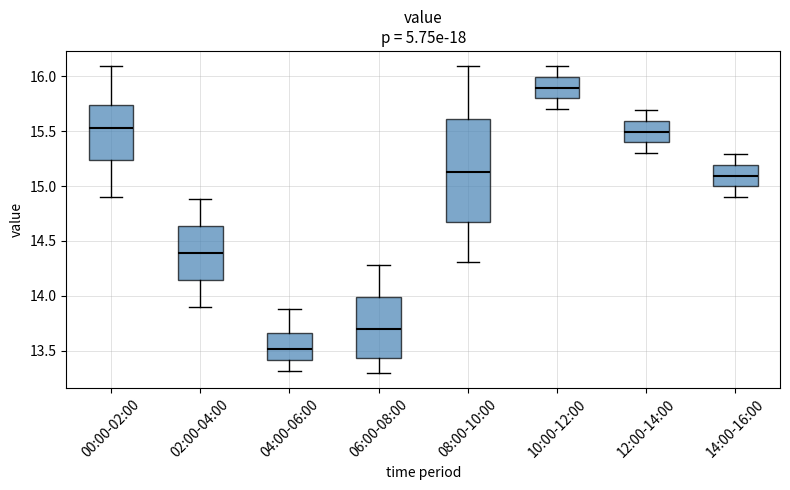

Reading left to right, transcribe this box plot: for each box, give where its median line is, the range the box spans, and where its two whiskers end, as read against the y-axis. The values are not printed on the chart, so give them approximately, as read against the axis.

00:00-02:00: median 15.55, box 15.25 to 15.75, whiskers 14.90 to 16.10
02:00-04:00: median 14.40, box 14.15 to 14.65, whiskers 13.90 to 14.90
04:00-06:00: median 13.50, box 13.40 to 13.65, whiskers 13.30 to 13.90
06:00-08:00: median 13.70, box 13.45 to 14.00, whiskers 13.30 to 14.30
08:00-10:00: median 15.15, box 14.65 to 15.60, whiskers 14.30 to 16.10
10:00-12:00: median 15.90, box 15.80 to 16.00, whiskers 15.70 to 16.10
12:00-14:00: median 15.50, box 15.40 to 15.60, whiskers 15.30 to 15.70
14:00-16:00: median 15.10, box 15.00 to 15.20, whiskers 14.90 to 15.30